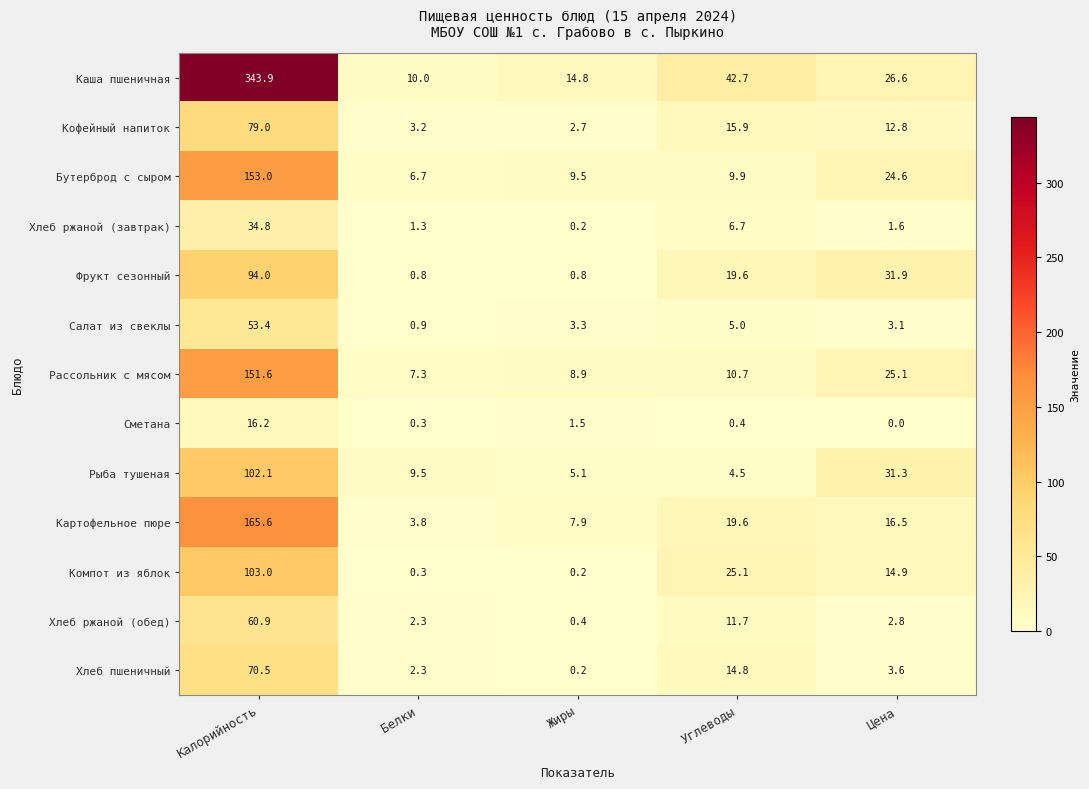

The value of Фрукт сезонный at Жиры is 0.8. True or false?

True